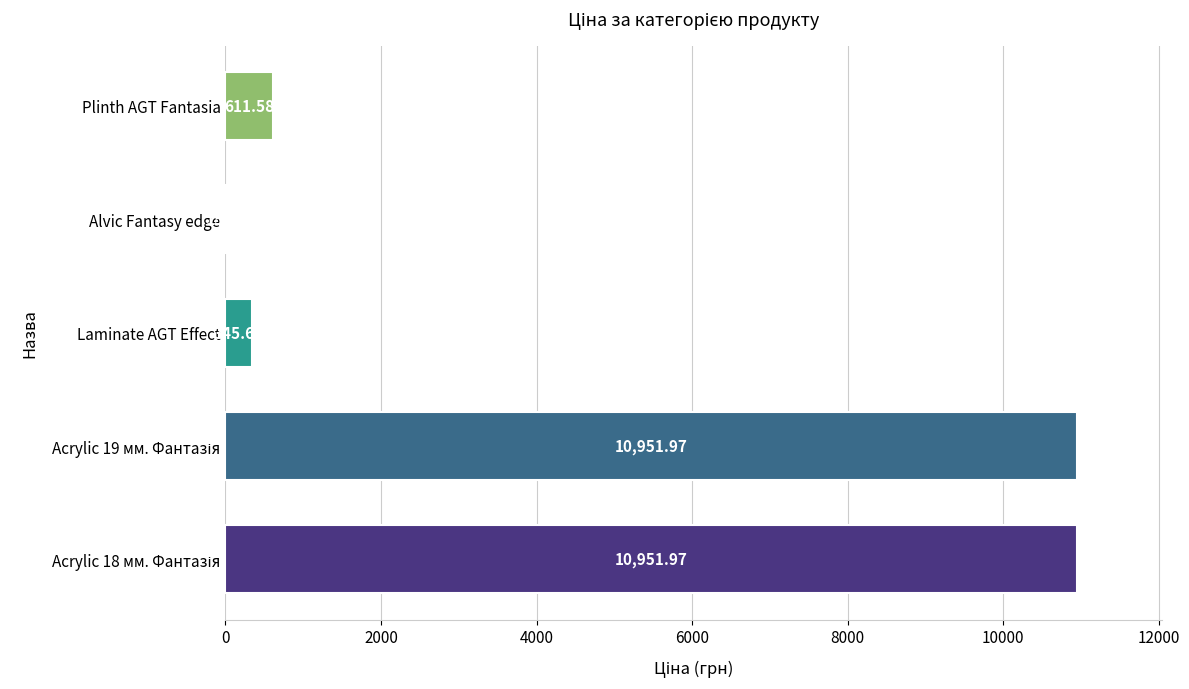

What is the maximum value shown in the chart?

10952.0